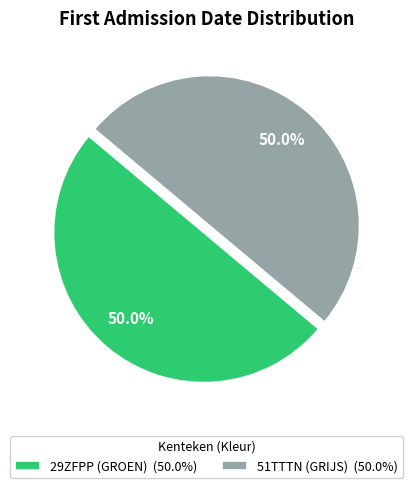

Is it true that 29ZFPP (GROEN) is 61% of the pie?

False